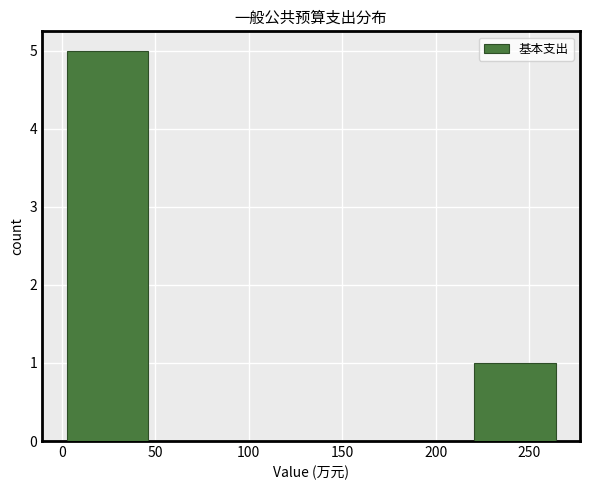

How tall is the bar that spans 5 to 45 on the x-axis? Neither the bar edges nor the heights are printed on the chart, so give them approximately, as read against the axes.

5